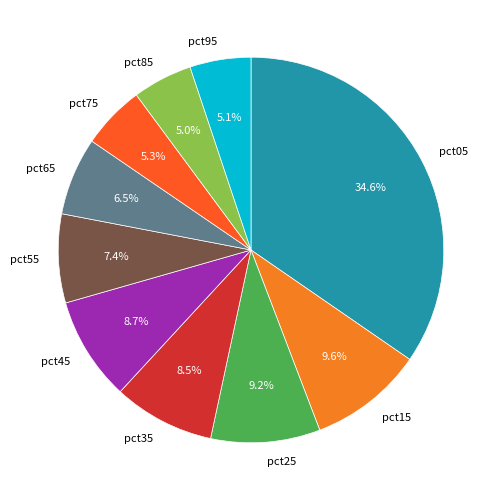

Does pct05 account for over 50% of the chart?

No